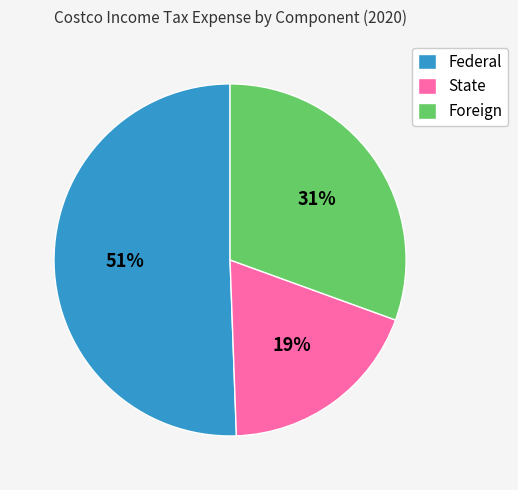

The Federal slice represents 42% of the pie. True or false?

False